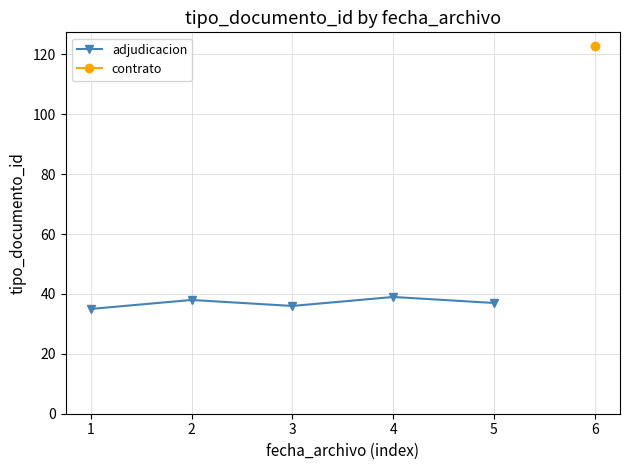

Where is the first local minimum for adjudicacion?

3